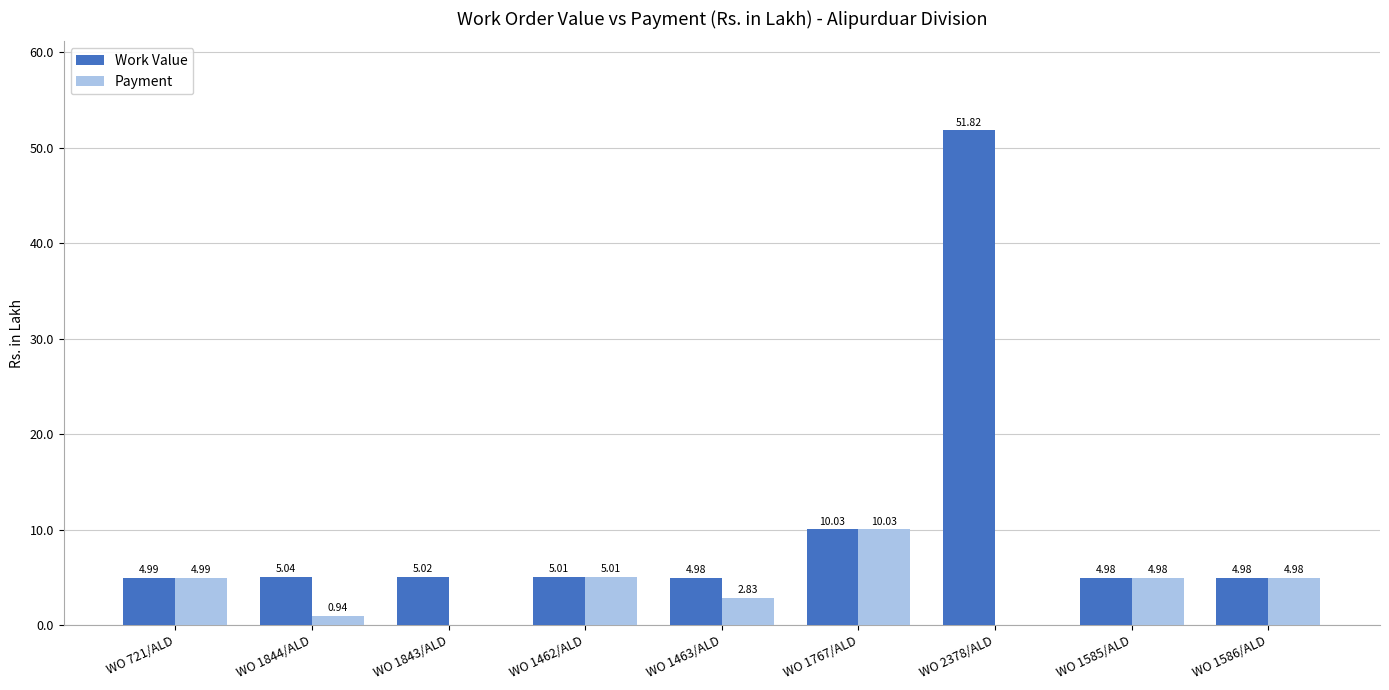

Between WO 721/ALD and WO 1844/ALD, which series saw the biggest shift?

Payment